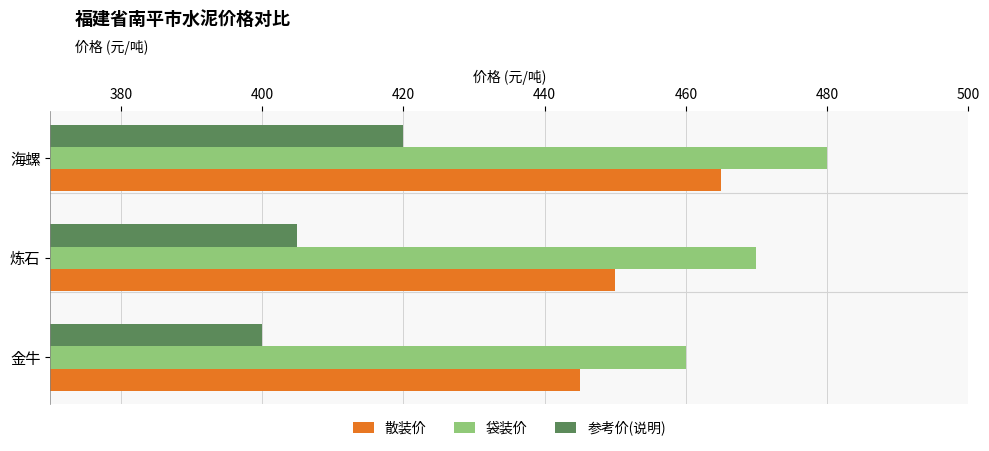

What is the difference between the second highest and minimum values in the 袋装价 series?

10